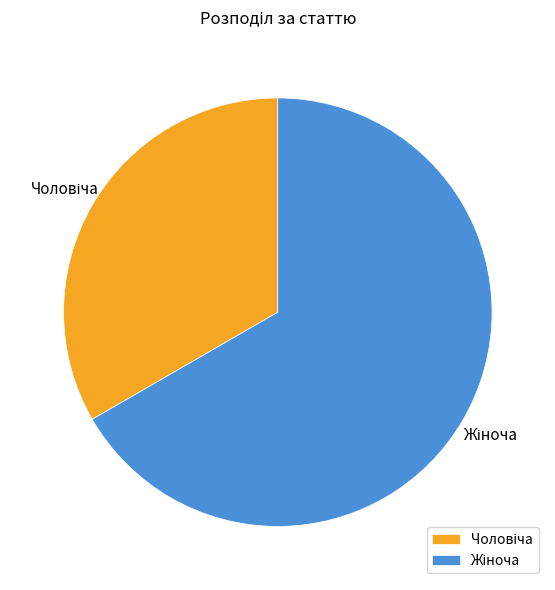

Is there a majority slice in this chart?

Yes